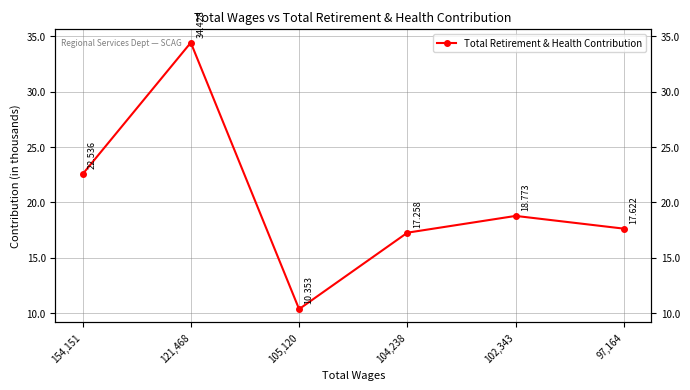

True or false: the data shows 34428 at 121,468.

True